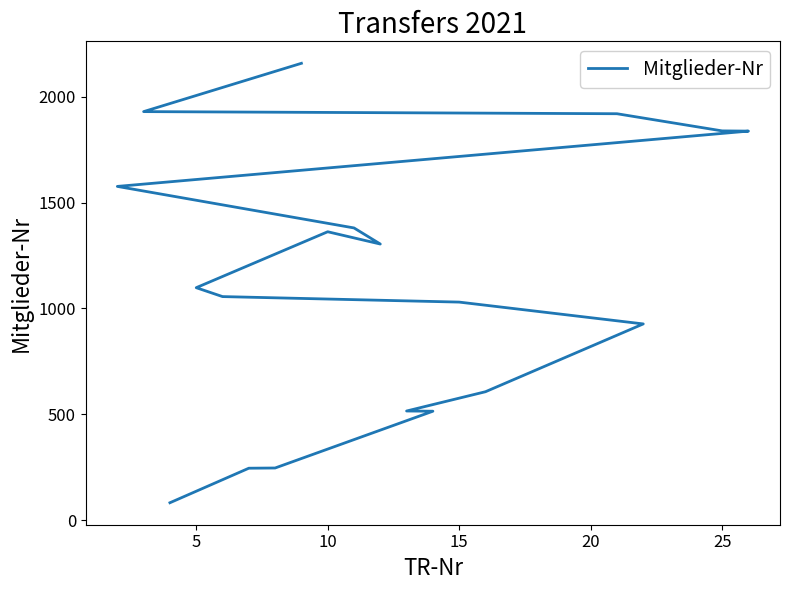

Reading right to left, what are all the values shown in this chart?

2157	1929	1919	1838	1837	1576	1380	1304	1362	1098	1056	1030	927	607	516	515	247	246	83